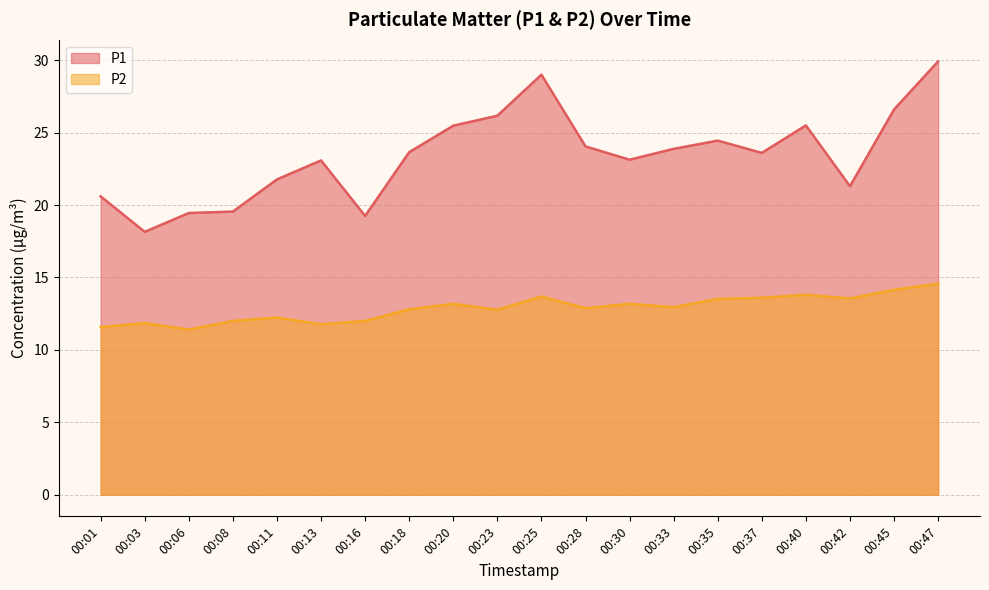

The P1 series shows 25.5 at 00:20. True or false?

True